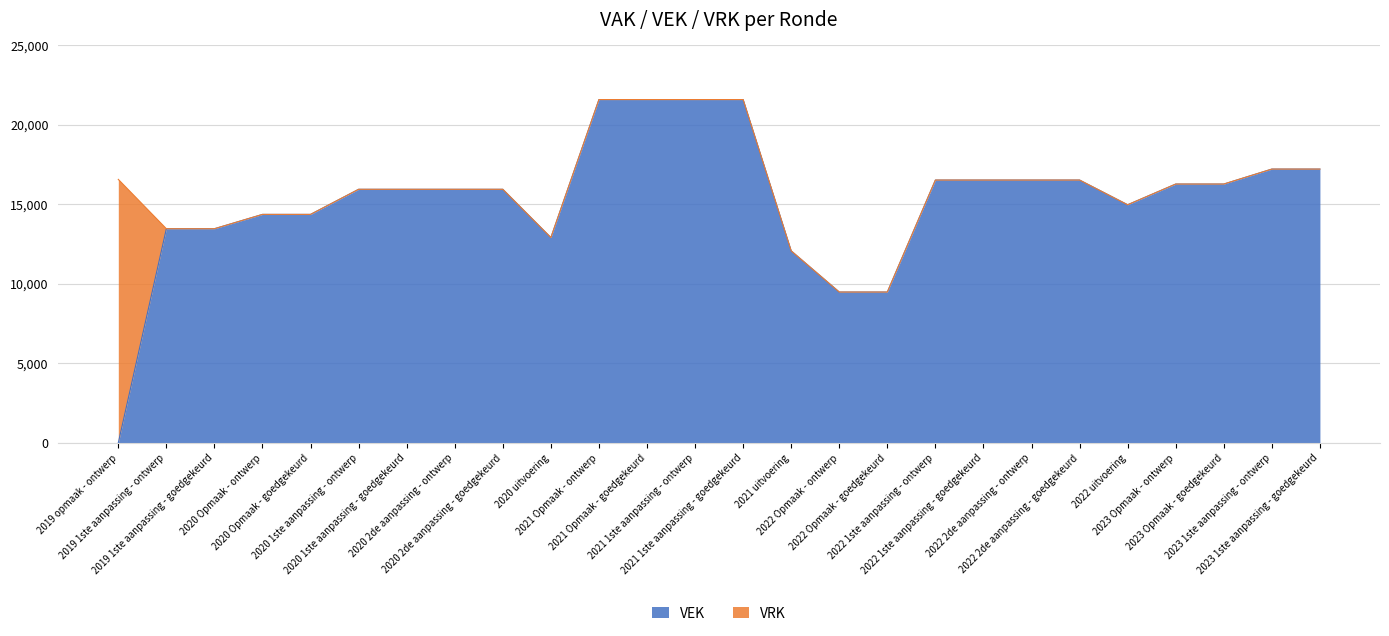

What value does the data have at 2021 1ste aanpassing - ontwerp, to the nearest 10?

21580